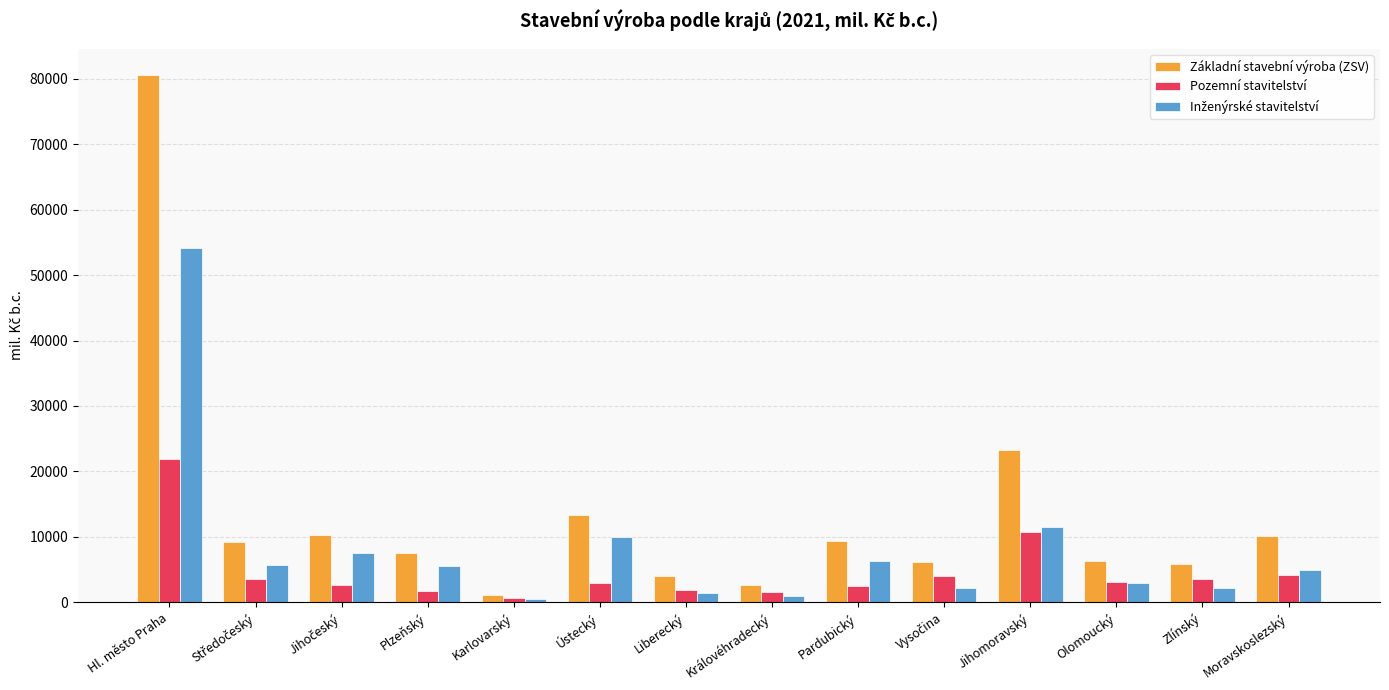

What is the label of the 6th bar from the left?

Ústecký